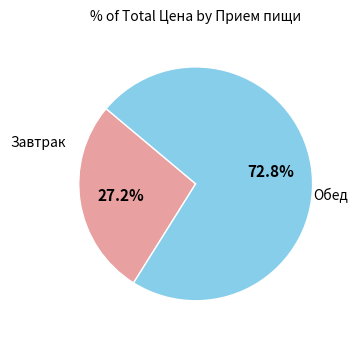

Does any single category account for the majority?

Yes